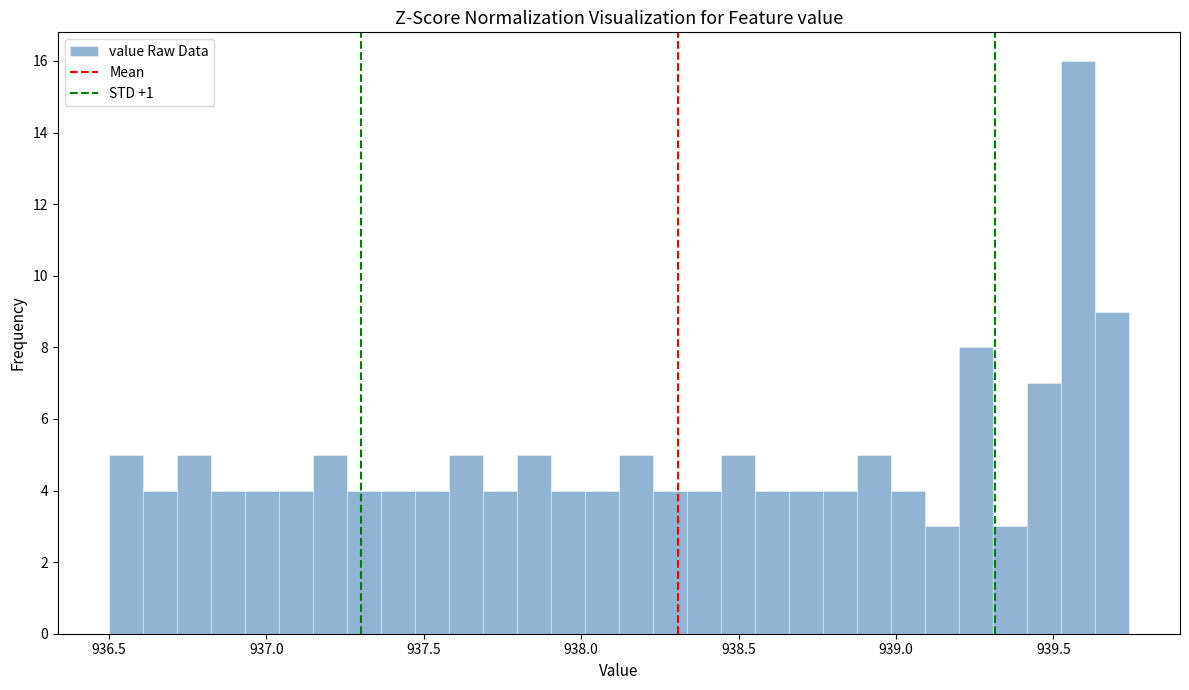

Around what value on the x-axis is the tallest bar? Give the approximate position of its centre, as read against the axis.

939.60